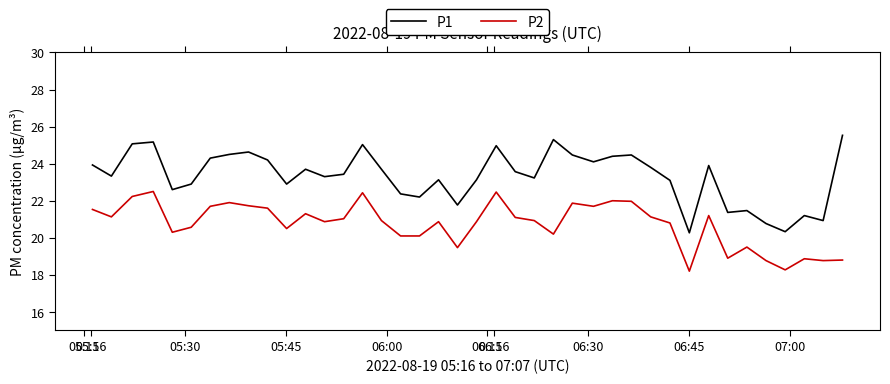

What are all the series names shown in the legend?

P1, P2